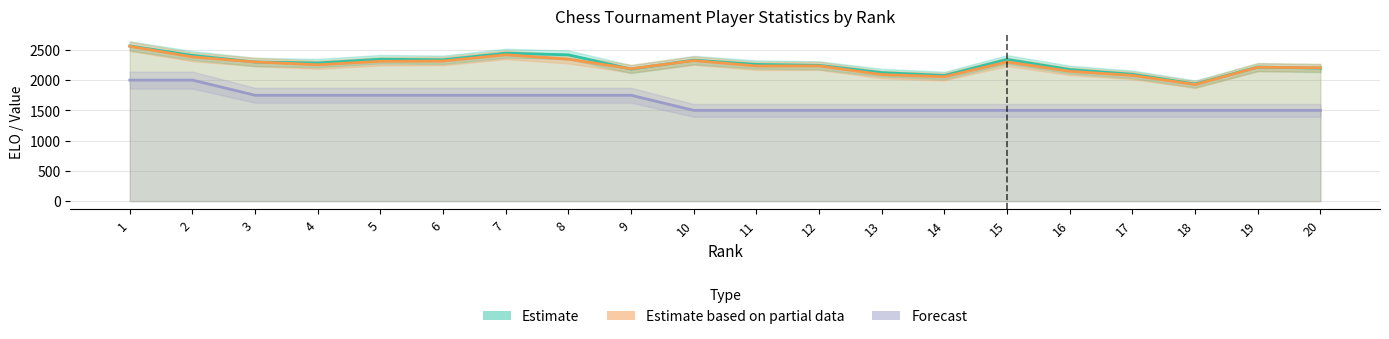

At which label does FIDE reach its peak?

1